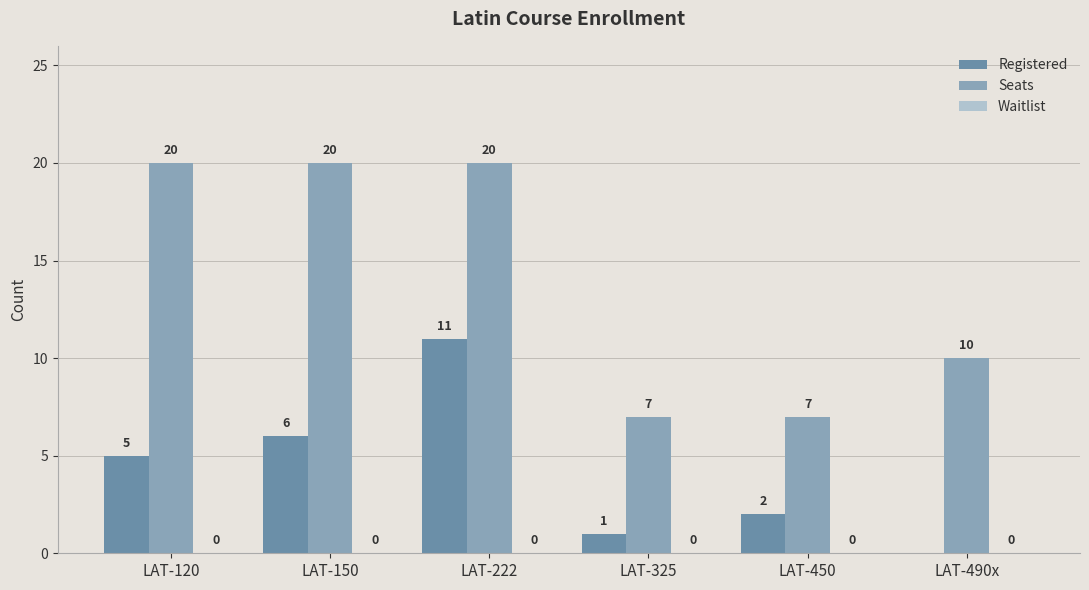

What is the sum of the Seats values at LAT-120 and LAT-490x?

30